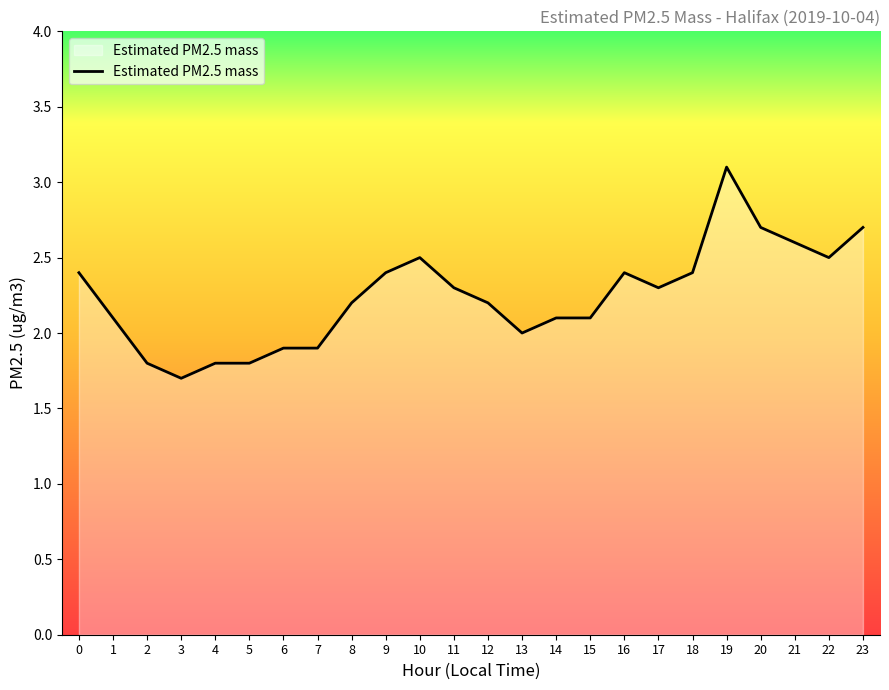

What is the difference between the values at 5 and 7?

0.1